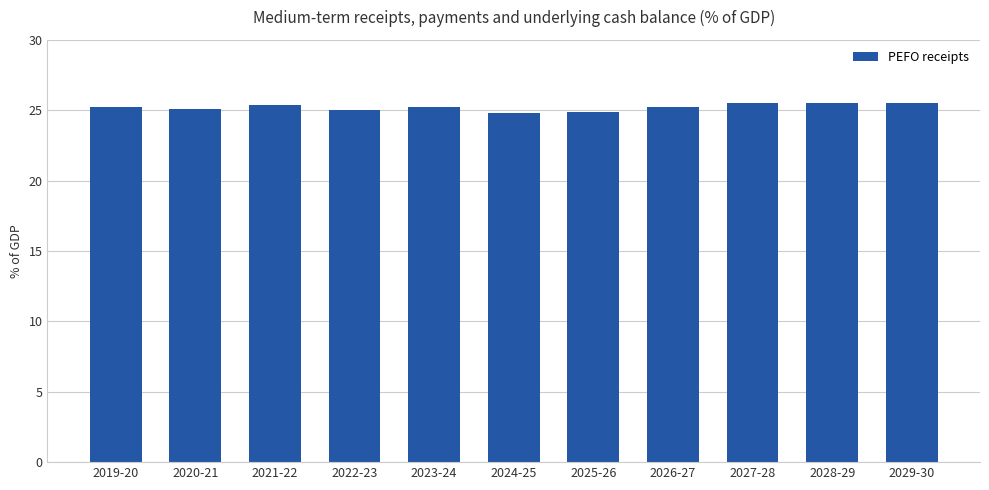

What is the ratio of the value at 2019-20 to the value at 2021-22?

1.0